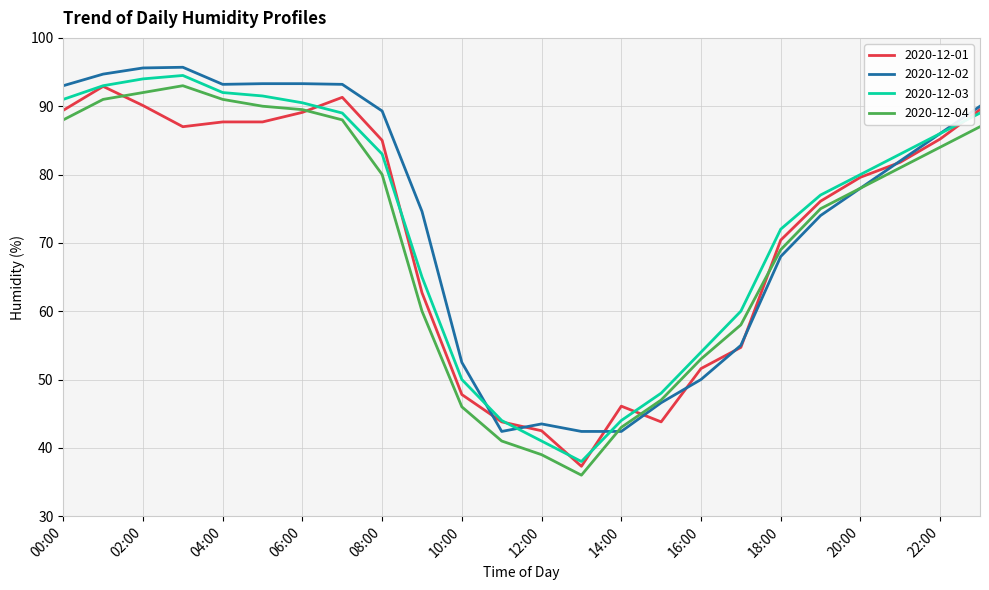

What is the minimum value shown in the chart?

36.0